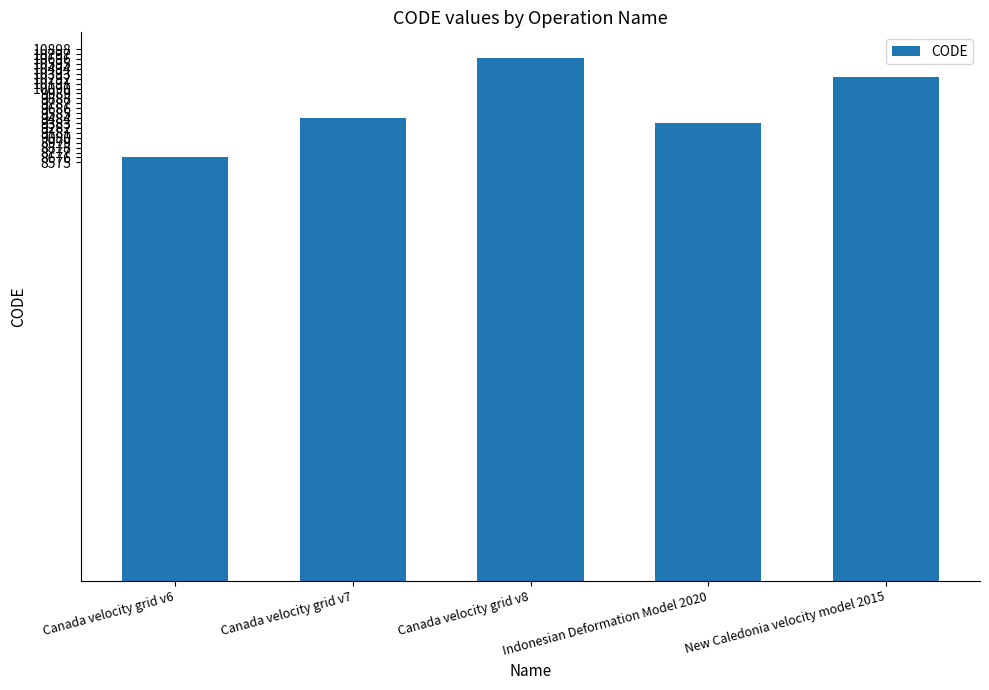

How many data points are less than 9483?

2